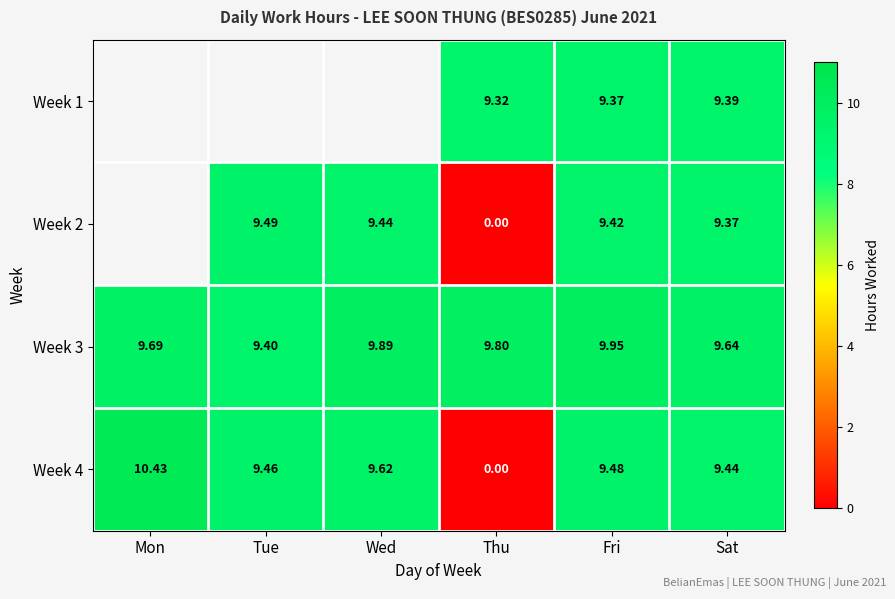

Count the number of categories in the chart.

6